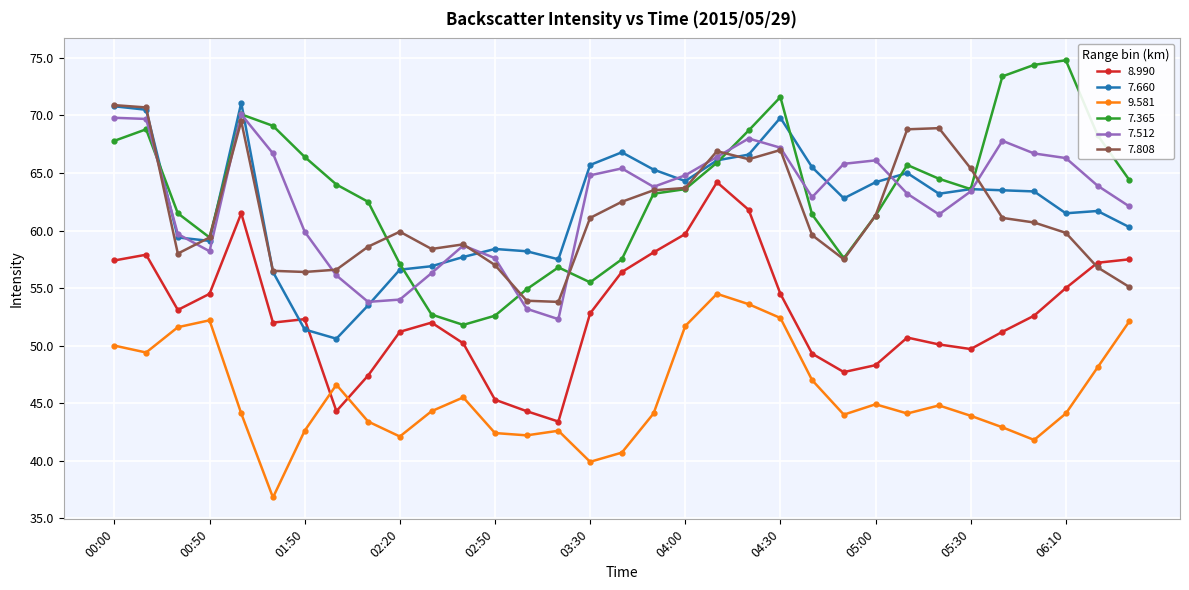

What is the value of the 8.990 point at the 33rd from the left?

57.5